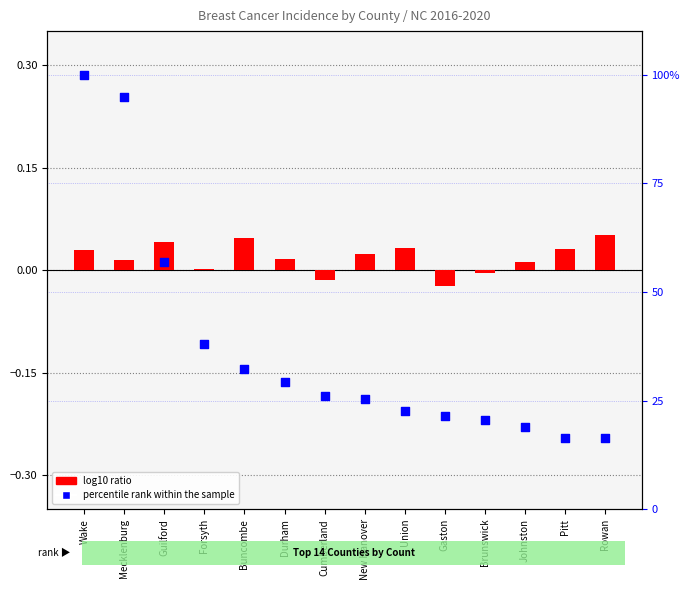

Is the value of percentile rank within the sample at Pitt greater than the value of log10 ratio at Guilford?

Yes